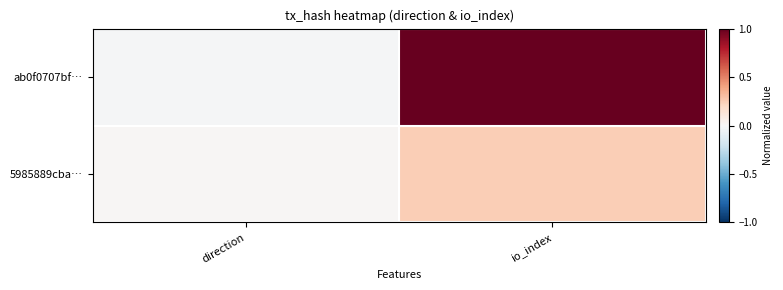

List the series in order of their peak value, highest first.

ab0f0707bf…, 5985889cba…